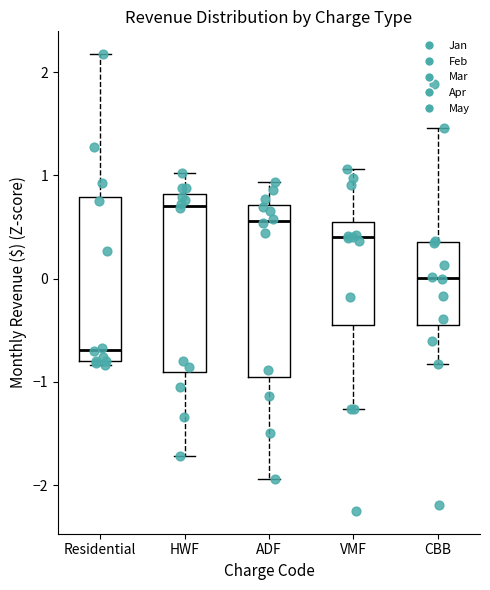

Which box has the lowest median line?

Residential